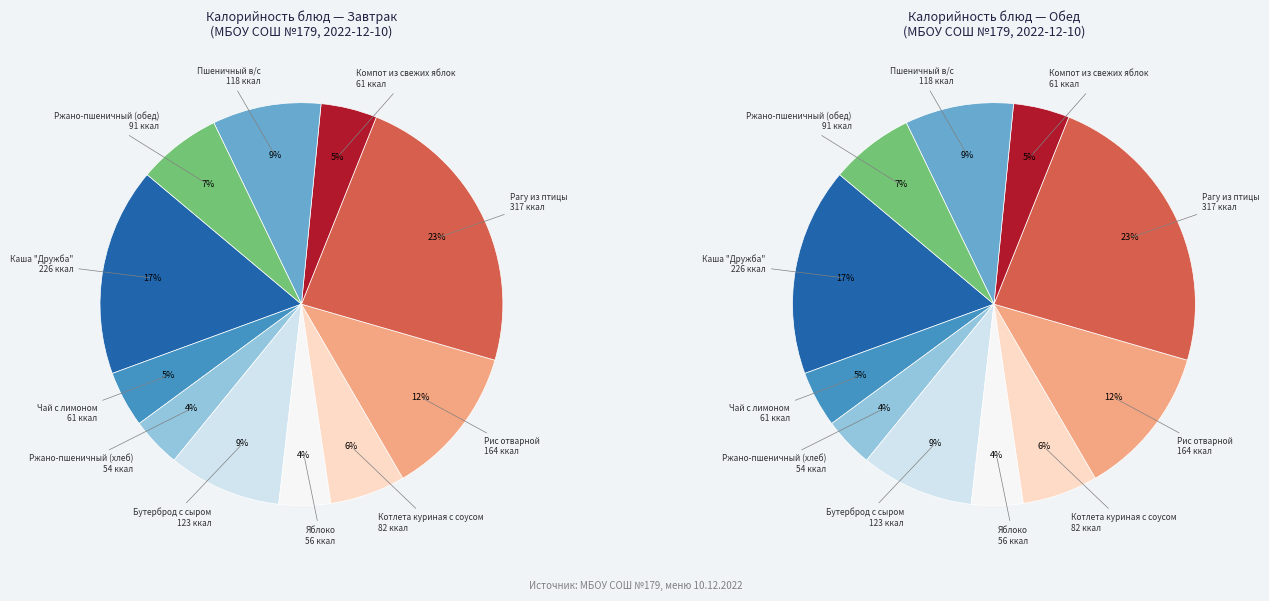

To the nearest percent, what is the combined percentage of Ржано-пшеничный (хлеб) and Рагу из птицы?

27%